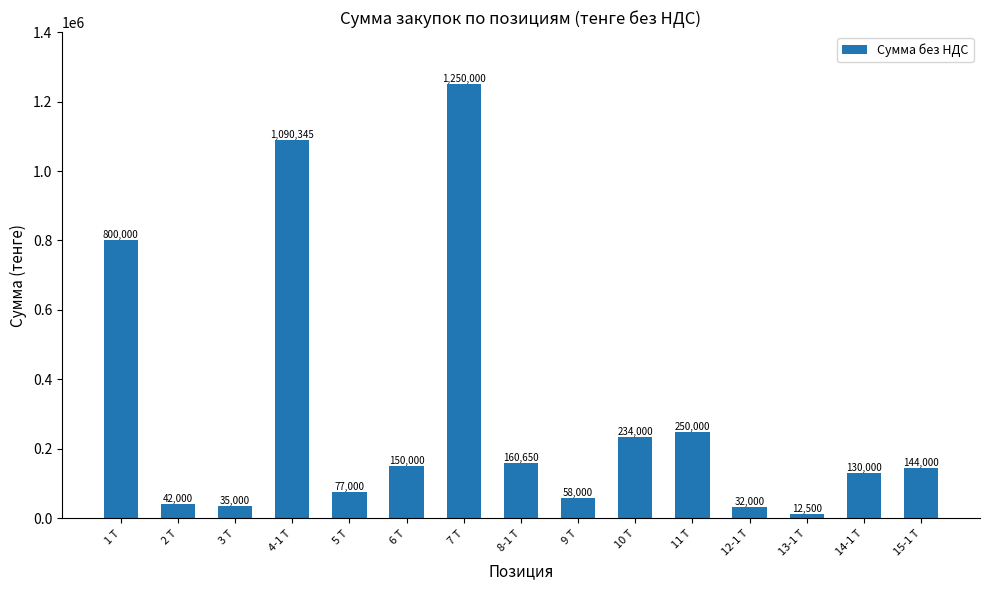

Which has a higher value, 13-1 Т or 7 Т?

7 Т